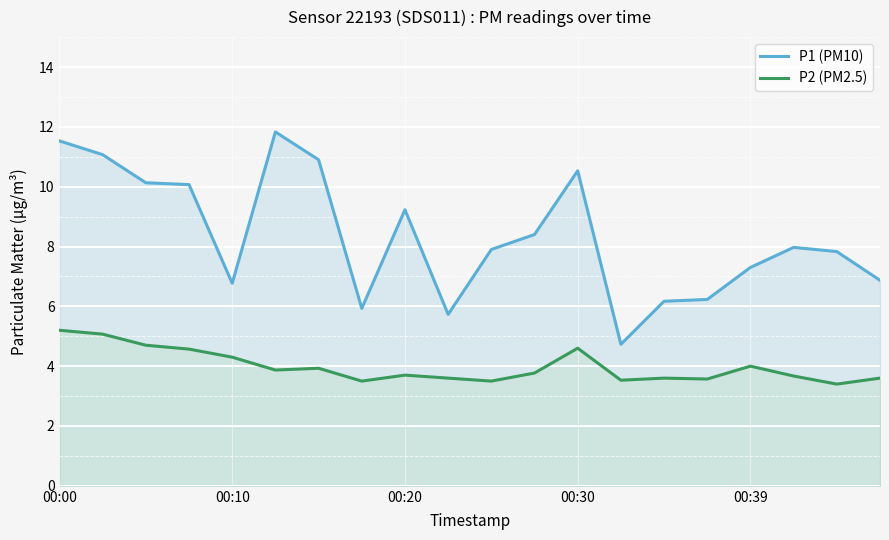

True or false: P1 (PM10) and P2 (PM2.5) cross at least once.

False